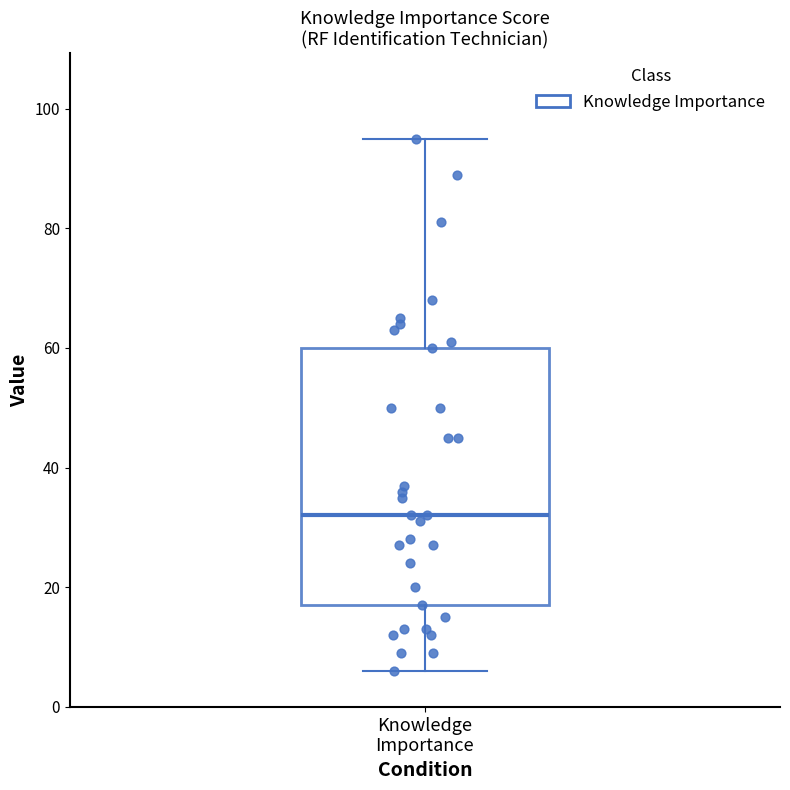

Where does the median line of the box for Knowledge Importance sit on the y-axis? The values are not printed on the chart, so give them approximately, as read against the axis.

32